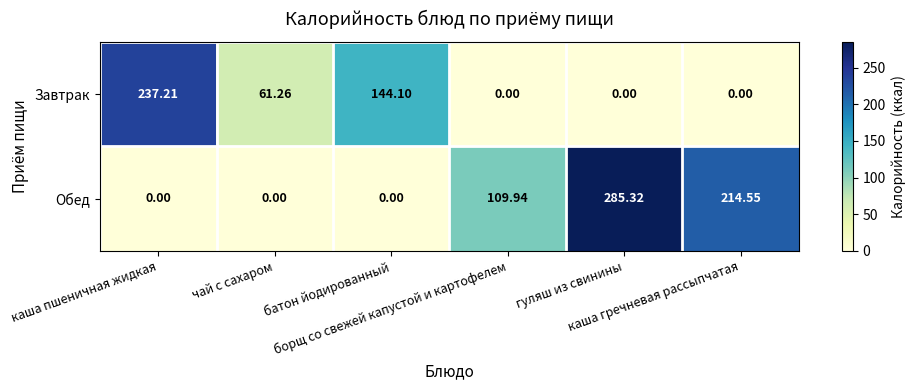

Rank the series by their maximum value, from highest to lowest.

Обед, Завтрак